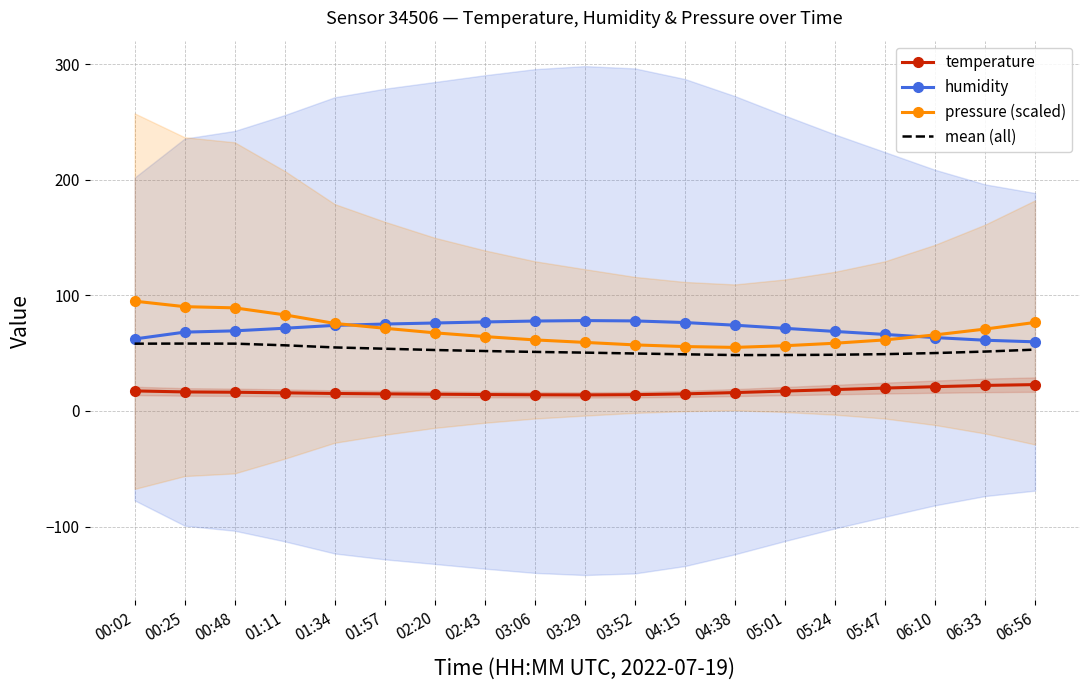

The temperature series shows 19.8 at 05:47. True or false?

True